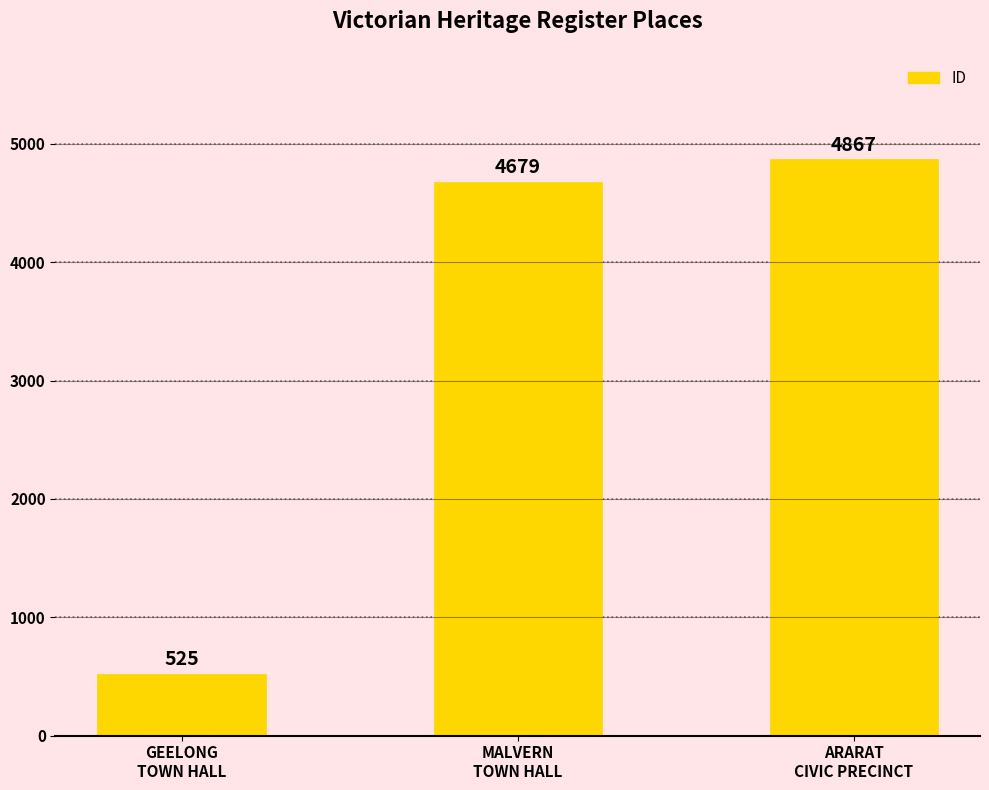

What is the approximate value at GEELONG
TOWN HALL, to the nearest 100?

500